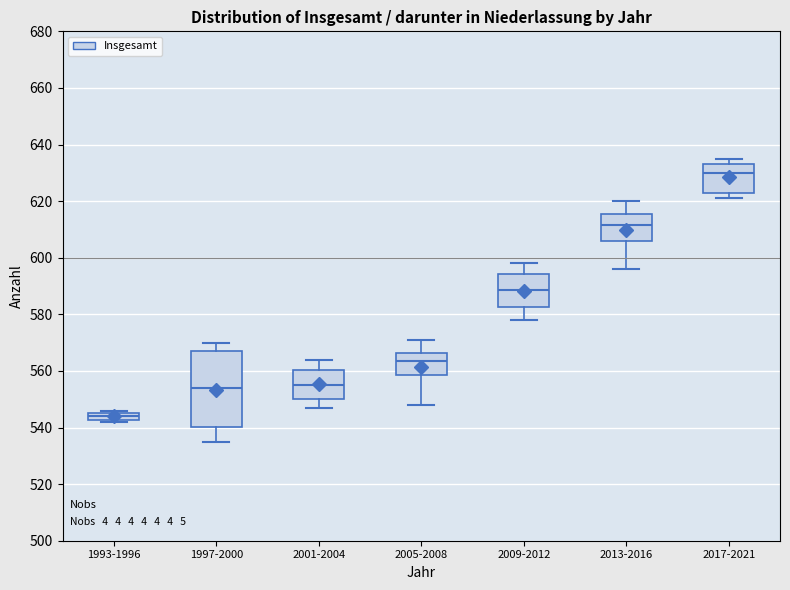

Where does the upper whisker of the box for 2005-2008 end on the y-axis? The values are not printed on the chart, so give them approximately, as read against the axis.

572